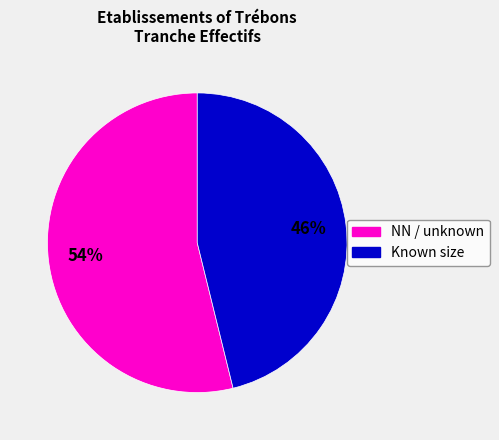

Is there a majority slice in this chart?

Yes